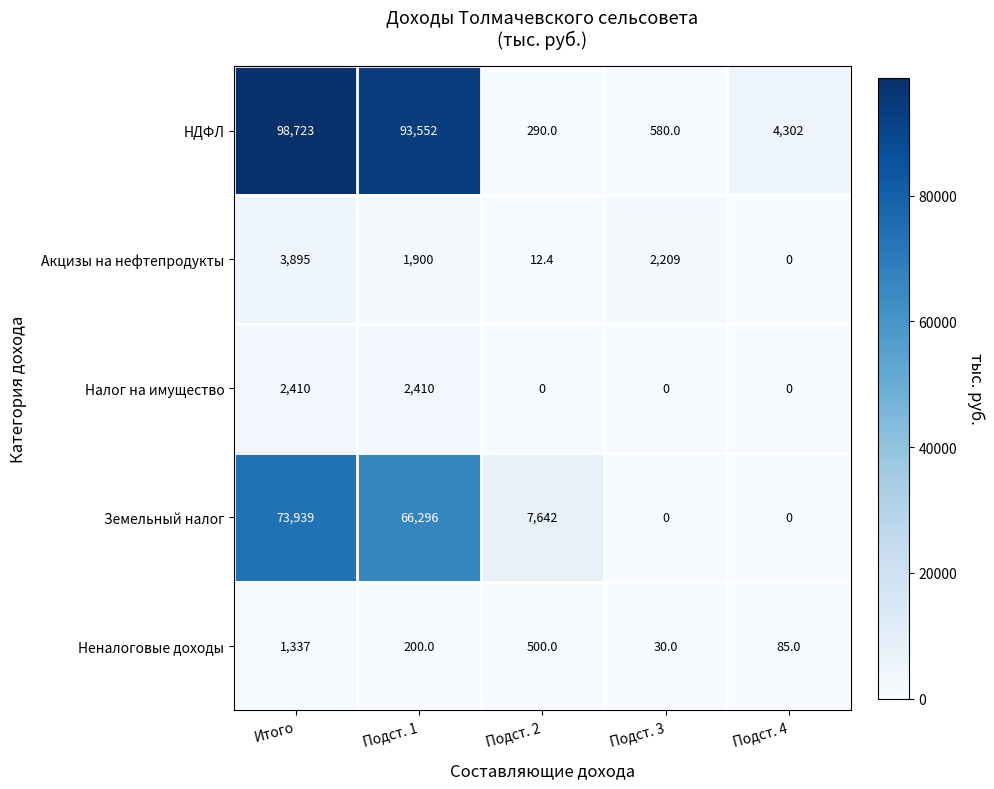

Reading left to right, transcribe all the data shown in this chart.

НДФЛ: Итого=98723.0	Подст. 1=93552.0	Подст. 2=290.0	Подст. 3=580.0	Подст. 4=4302.0
Акцизы на нефтепродукты: Итого=3895.0	Подст. 1=1900.0	Подст. 2=12.4	Подст. 3=2209.0	Подст. 4=0.0
Налог на имущество: Итого=2410.0	Подст. 1=2410.0	Подст. 2=0.0	Подст. 3=0.0	Подст. 4=0.0
Земельный налог: Итого=73939.0	Подст. 1=66296.0	Подст. 2=7642.0	Подст. 3=0.0	Подст. 4=0.0
Неналоговые доходы: Итого=1337.0	Подст. 1=200.0	Подст. 2=500.0	Подст. 3=30.0	Подст. 4=85.0